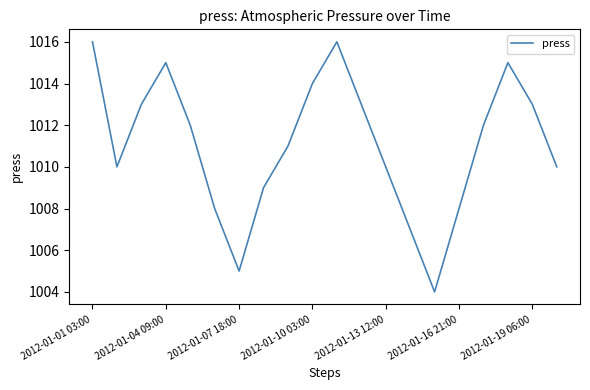

What is the difference between the maximum and minimum values?

12